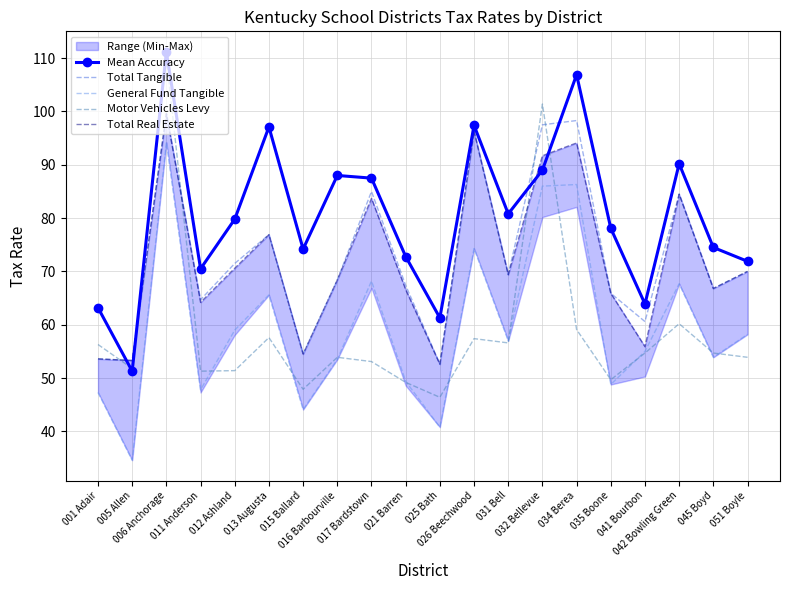

At which label does Motor Vehicles Levy reach its minimum?

025 Bath